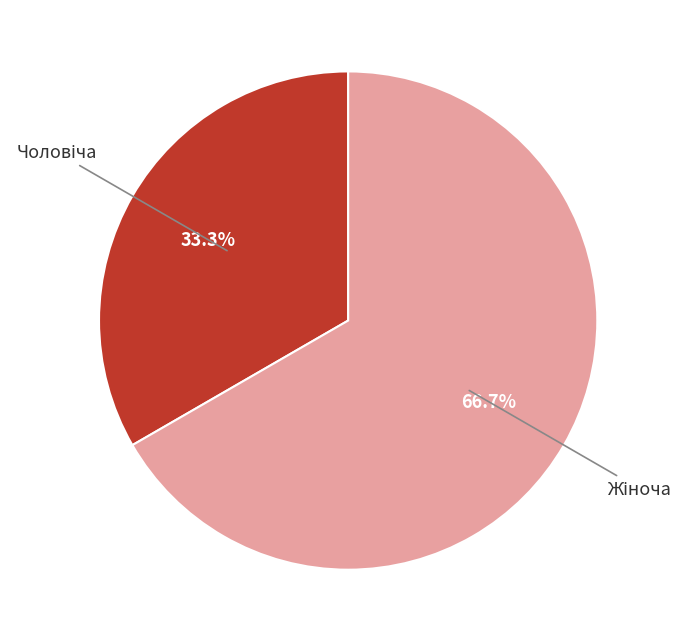

Is there any slice that represents more than half of the pie?

Yes